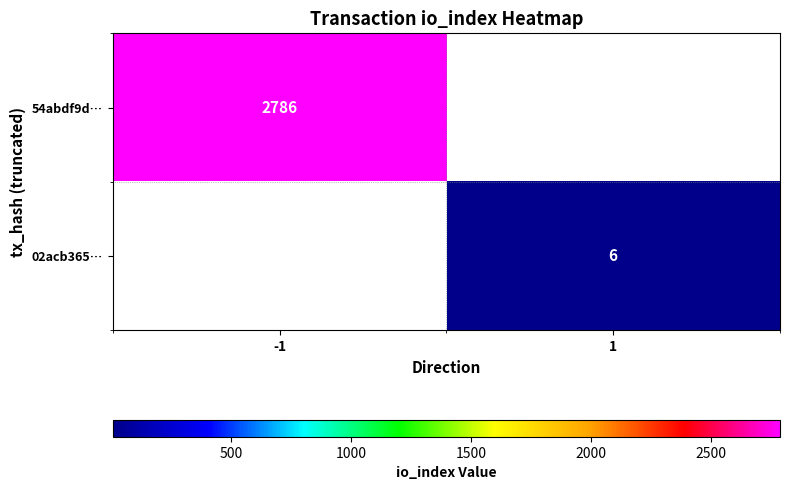

True or false: 02acb365… has a value of 7.9 at 1.

False